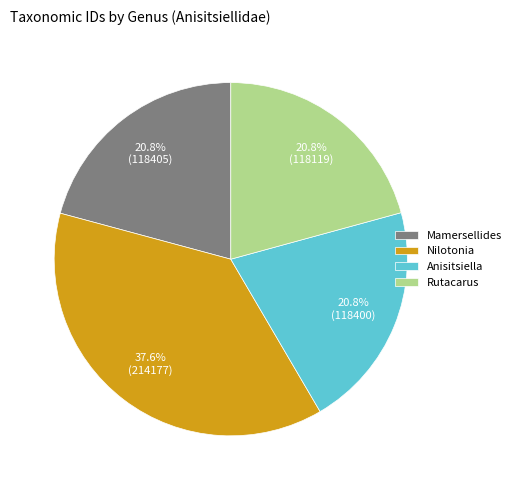

Which has a higher value, Nilotonia or Anisitsiella?

Nilotonia